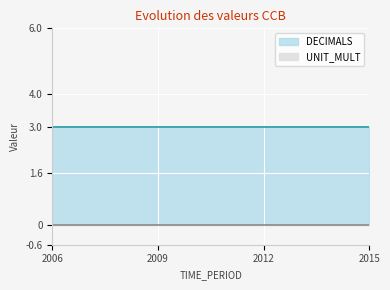

Is it true that UNIT_MULT equals 2 at 2006?

False